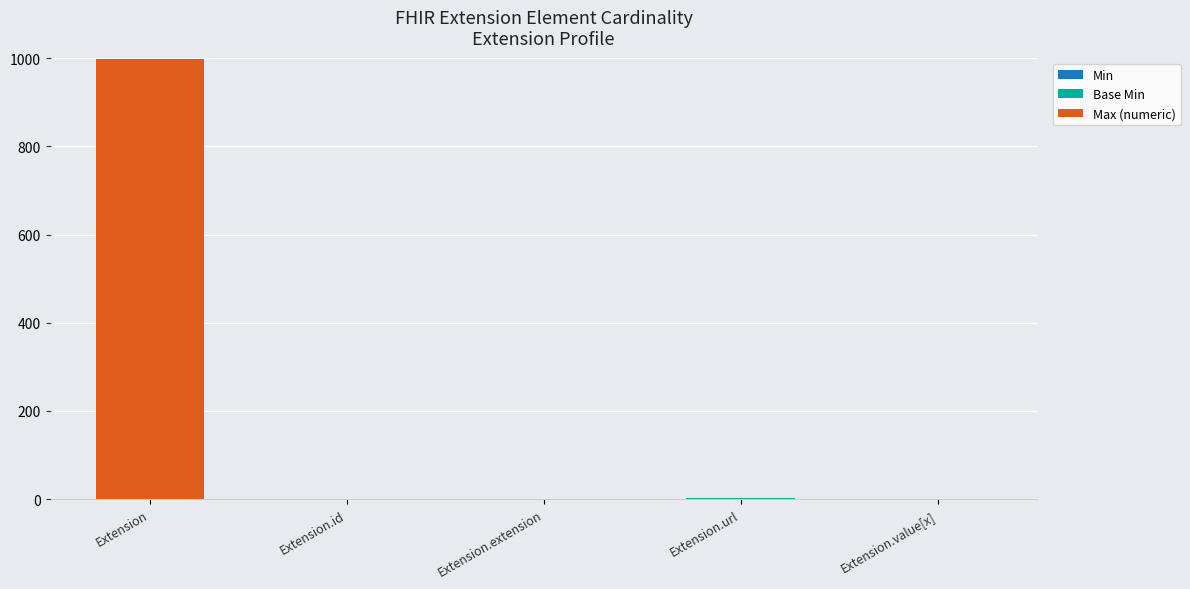

What is the total value across all series at Extension?

999